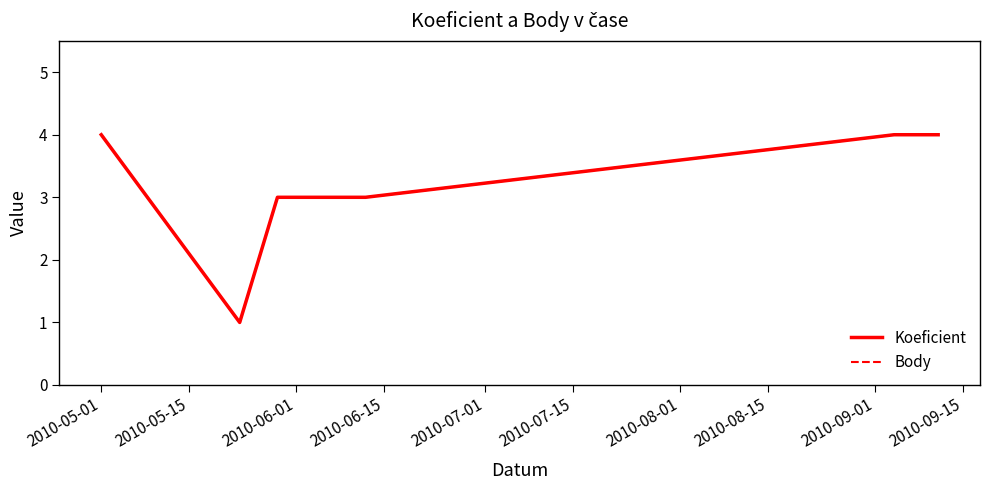

Which series has the largest range (max minus min)?

Koeficient